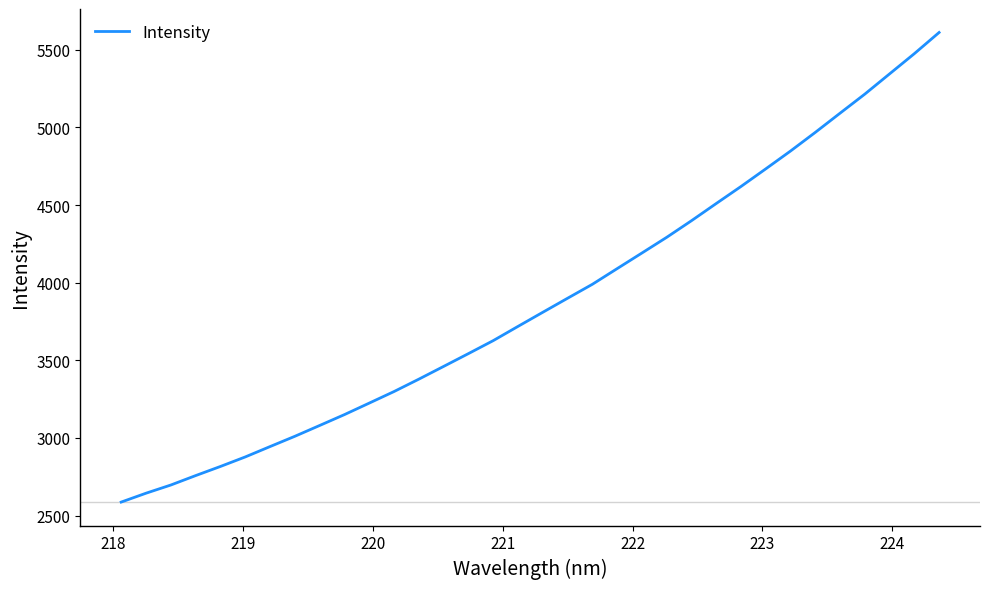

What is the difference between the maximum and minimum values?

3025.7